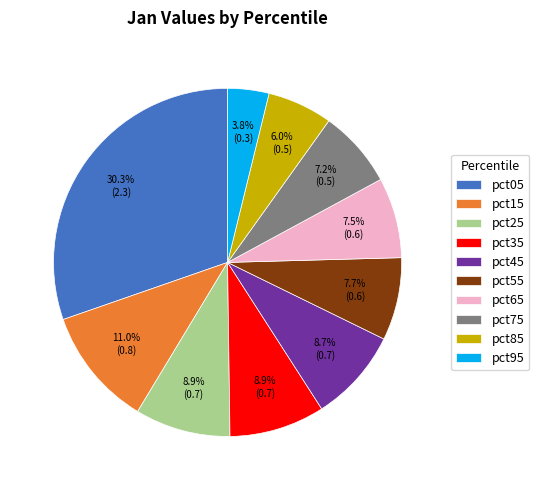

To the nearest percent, what portion does pct15 represent?

11%